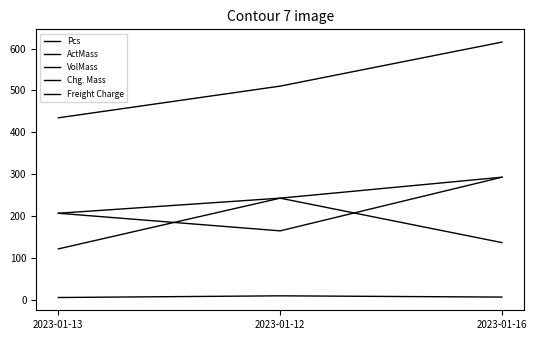

At which label does ActMass reach its minimum?

2023-01-12